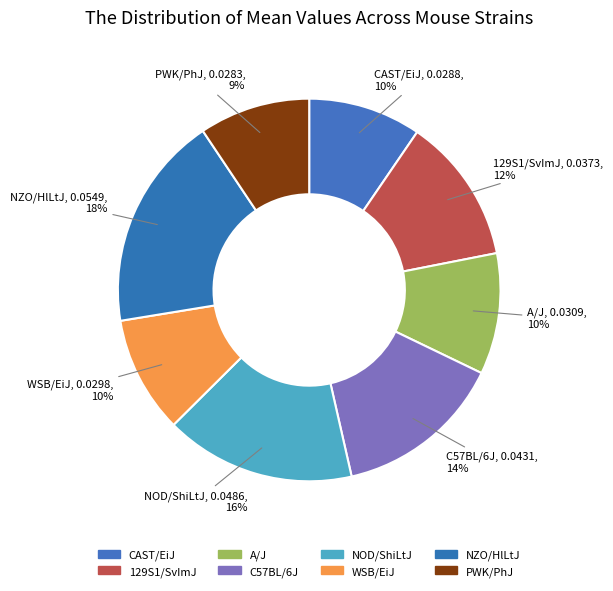

Is CAST/EiJ the majority of the pie?

No